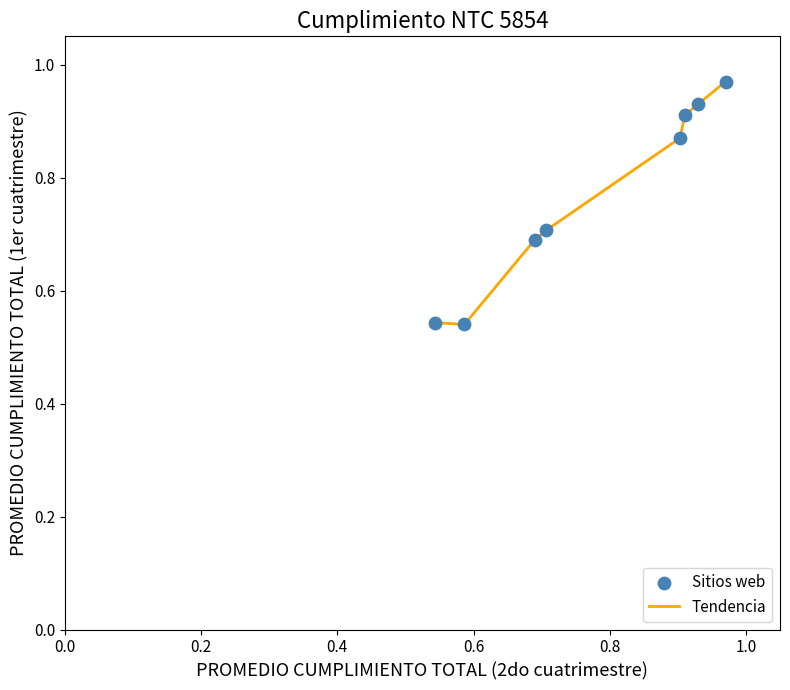

What is the sum of all values?

6.2